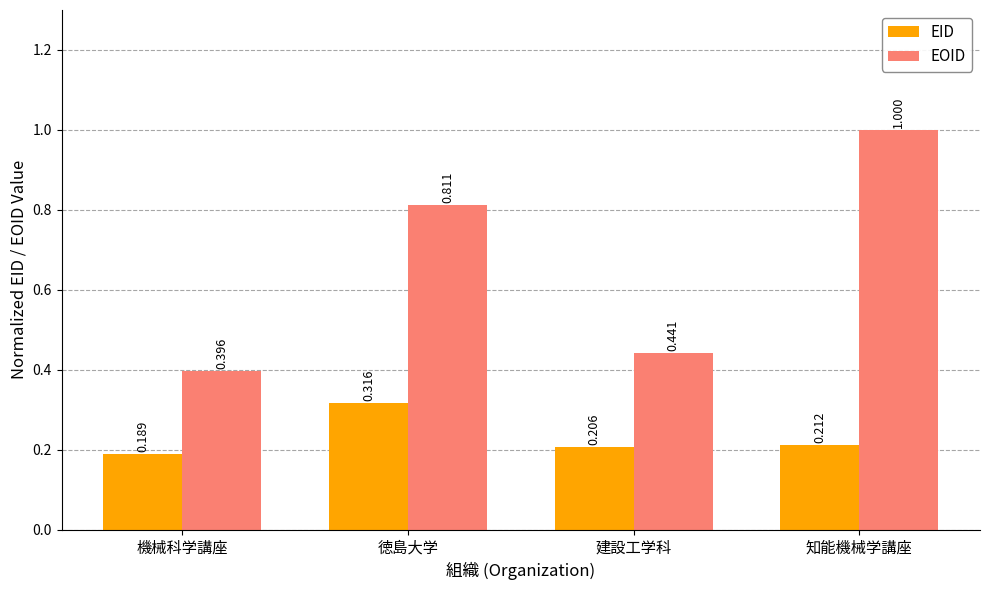

List the series in order of their overall mean, highest first.

EOID, EID